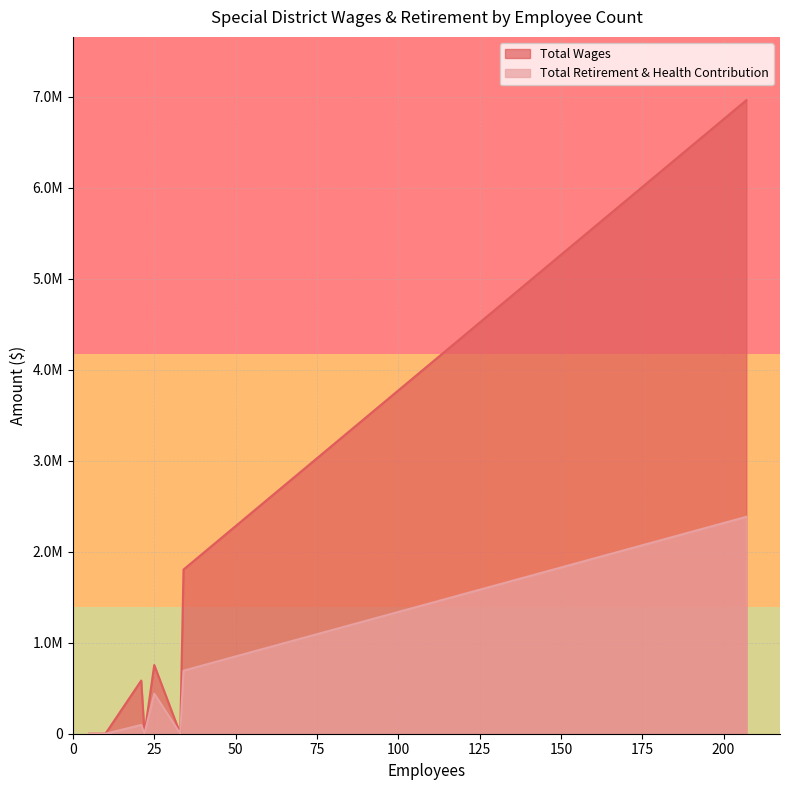

What is the sum of all Total Wages values?

10103296